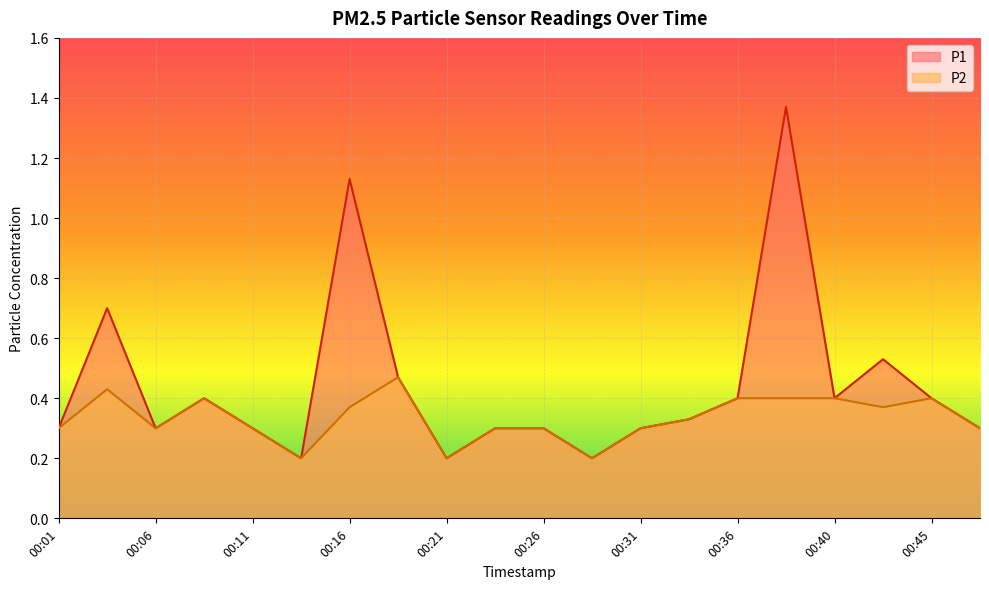

Where is the first local maximum for P2?

00:04